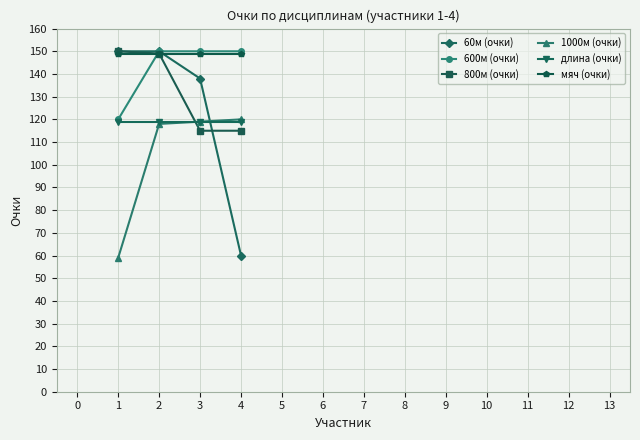

What is the value of the длина (очки) point at the 3rd from the left?

119